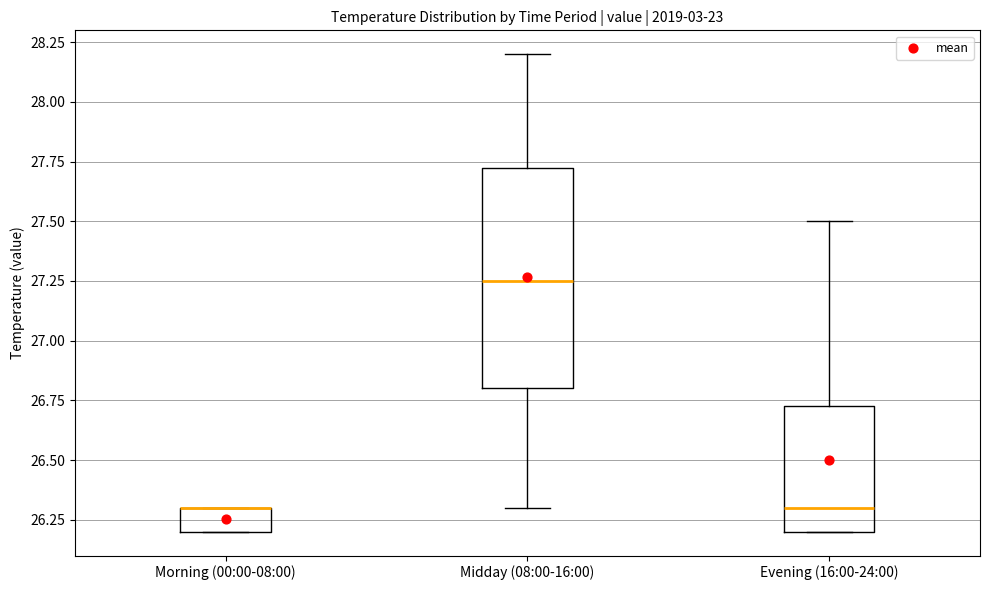

Which box is the tallest, from its lower edge to its upper edge?

Midday (08:00-16:00)